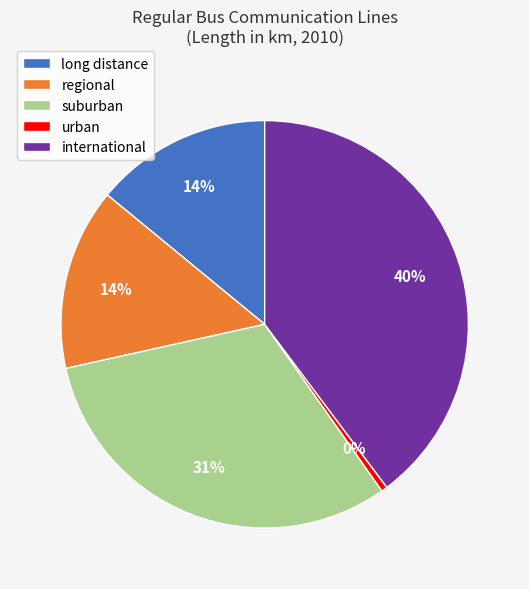

What percentage is the suburban slice, to the nearest percent?

31%